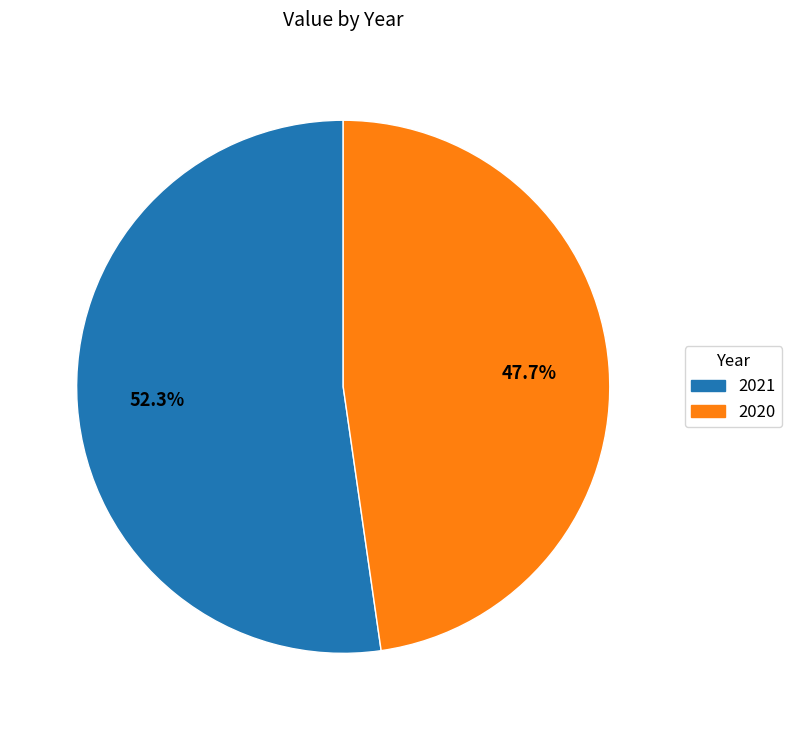

To the nearest percent, what is the difference between the largest and smallest slice percentages?

5%